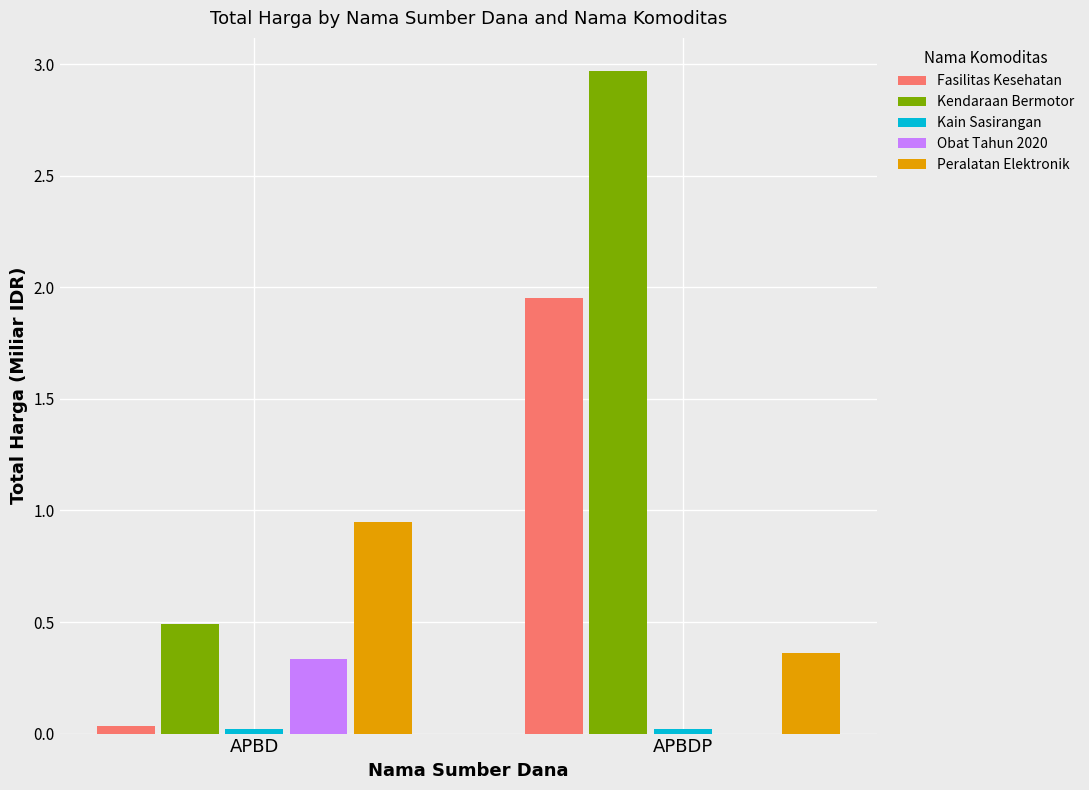

What is the sum of all Kendaraan Bermotor values?

3.5